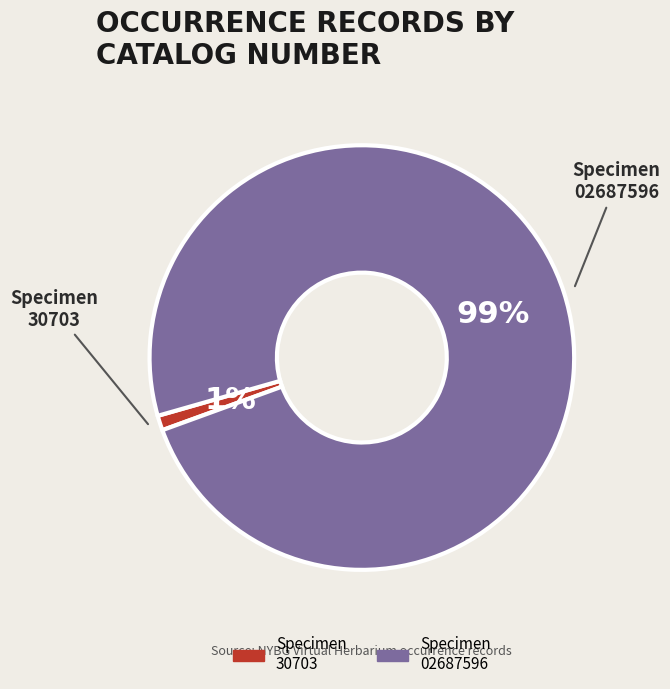

To the nearest percent, what is the average slice percentage?

50%